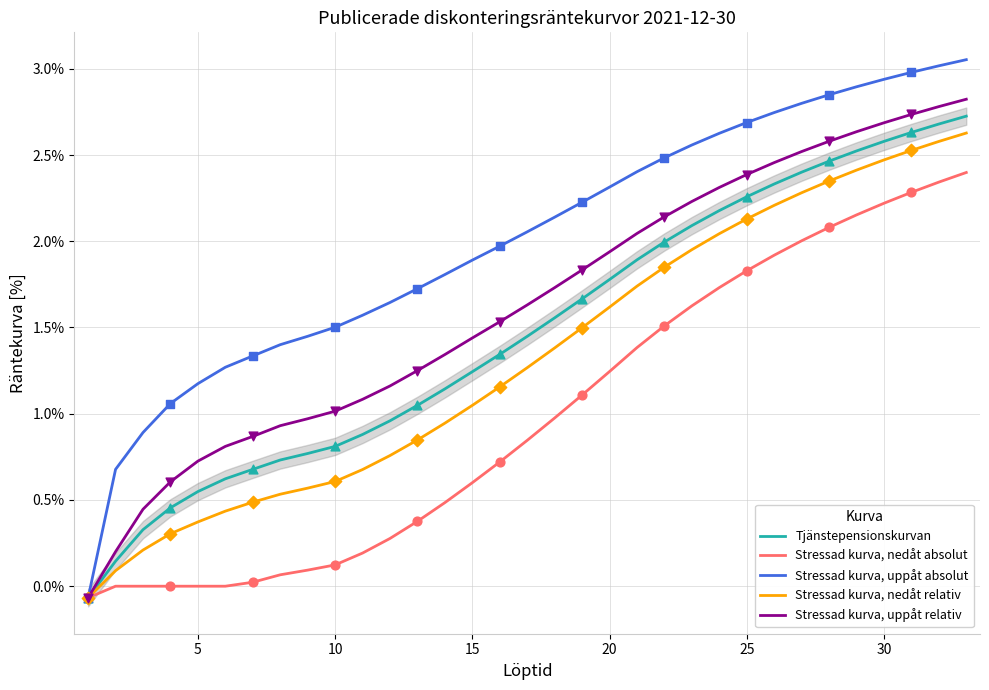

What are all the series names shown in the legend?

Tjänstepensionskurvan, Stressad kurva, nedåt absolut, Stressad kurva, uppåt absolut, Stressad kurva, nedåt relativ, Stressad kurva, uppåt relativ